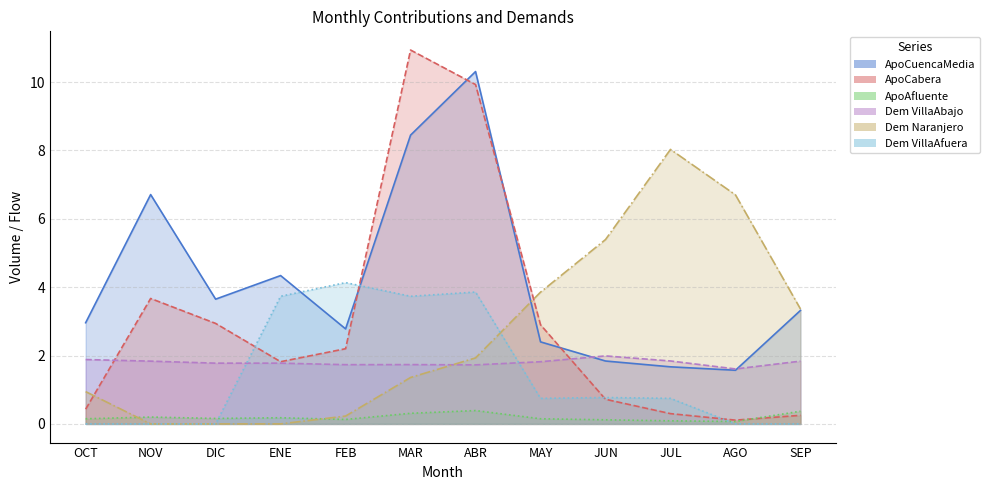

What is the difference between the second highest and second lowest values in the Dem_VillaAbajo series?

0.2